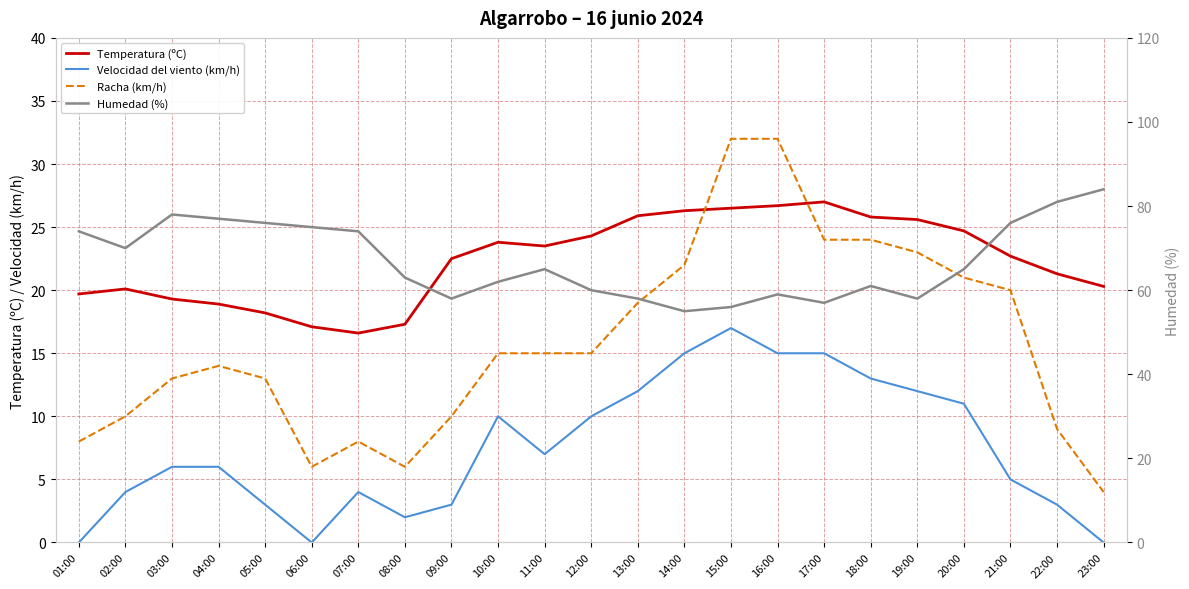

True or false: Temperatura (ºC) and Velocidad del viento (km/h) intersect in this chart.

False